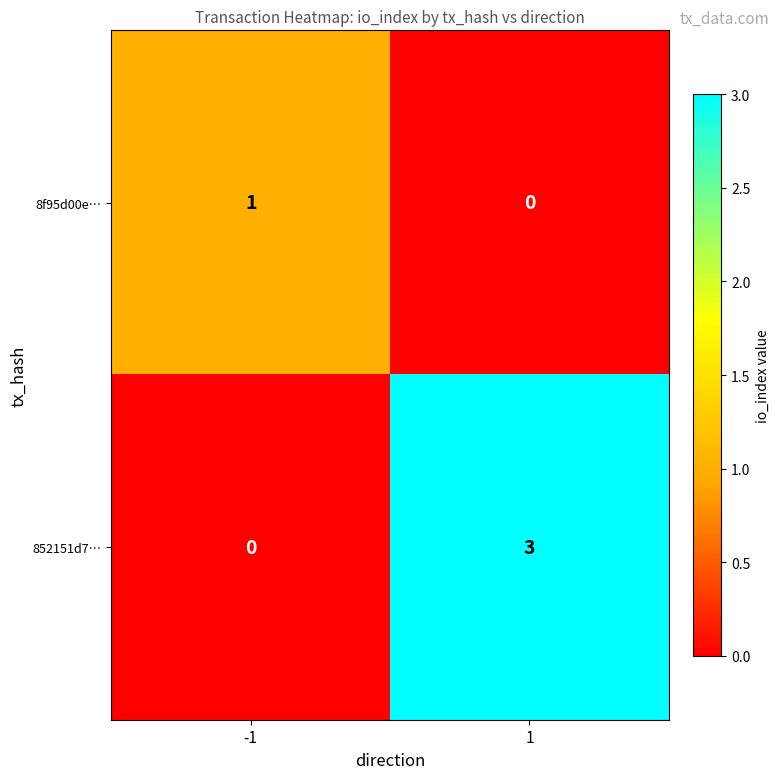

Between -1 and 1, which series saw the biggest shift?

852151d7…